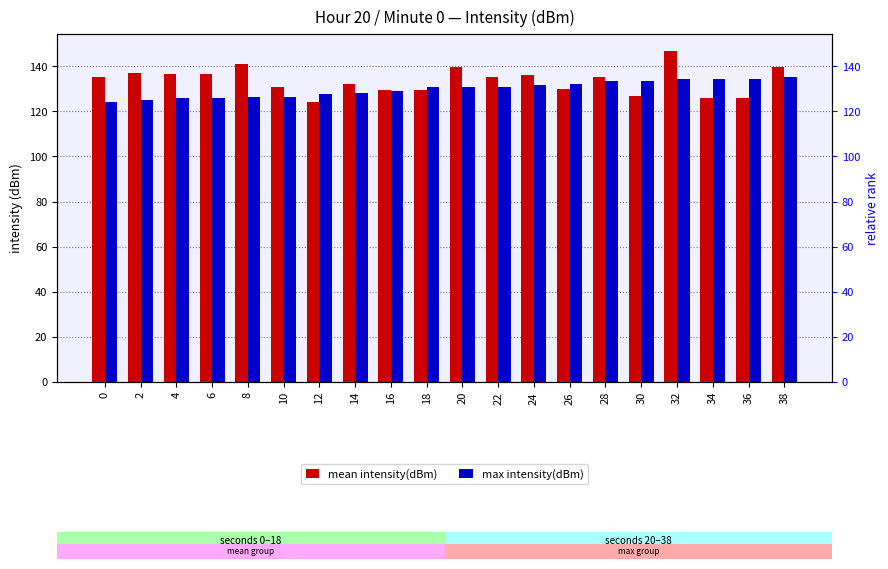

Rank the series at 32 from highest to lowest value.

mean intensity(dBm), max intensity(dBm)